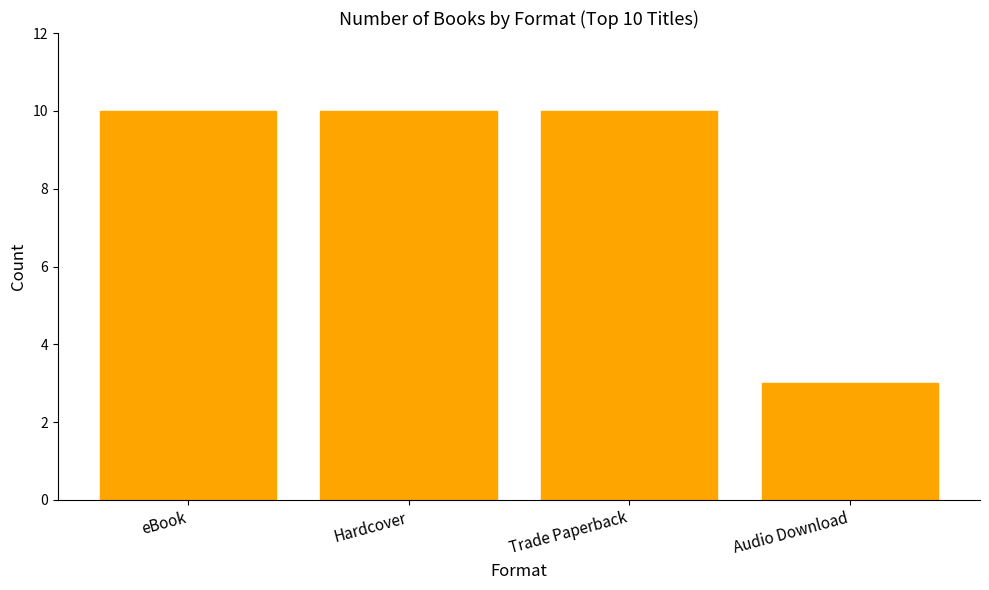

At which category does the chart reach its minimum across all series?

Audio Download